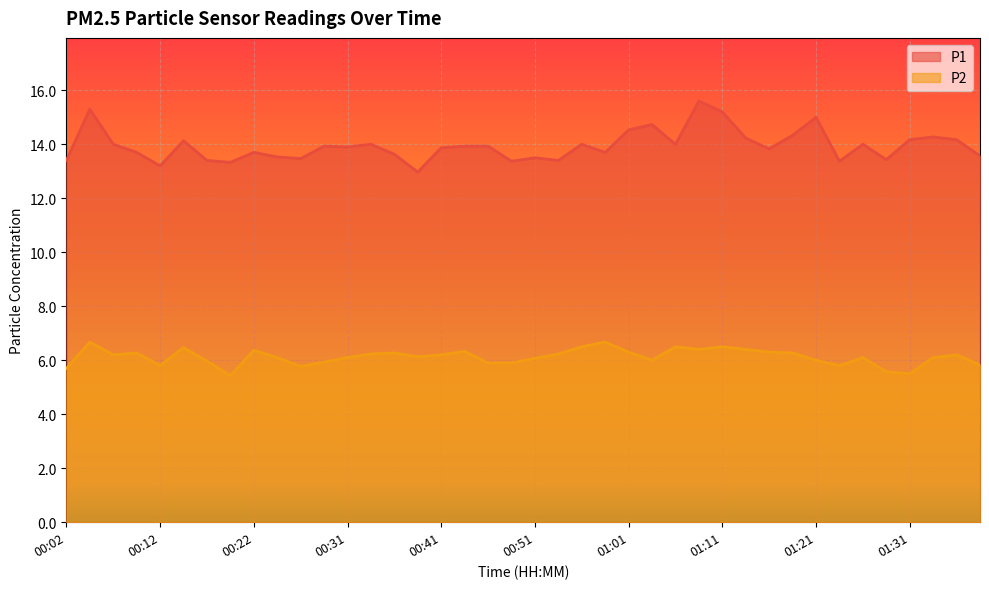

Between 00:14 and 00:12, which is larger?

00:14